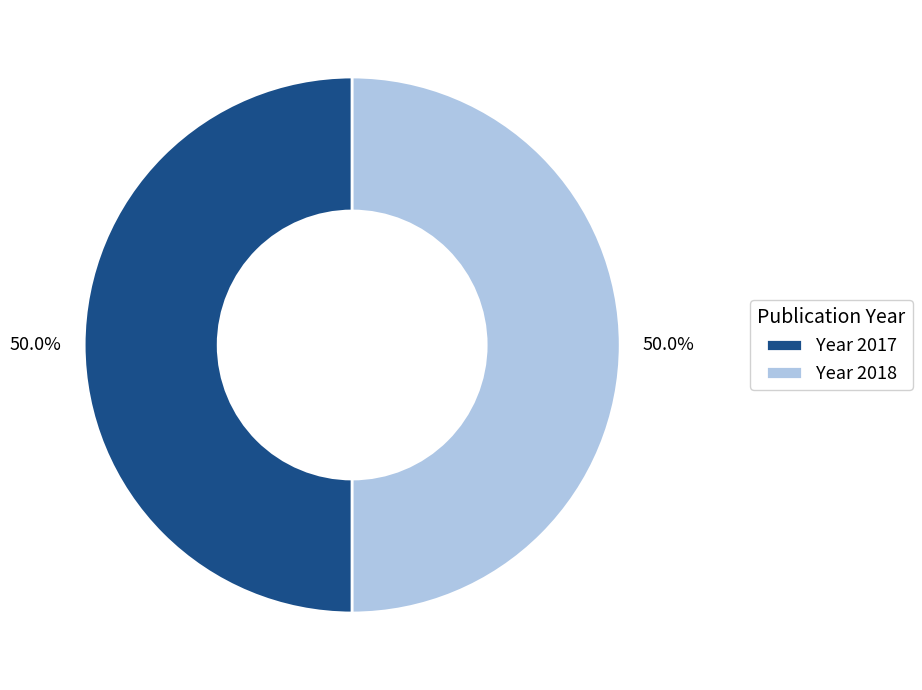

What portion of the pie excludes Year 2018?

50.0%